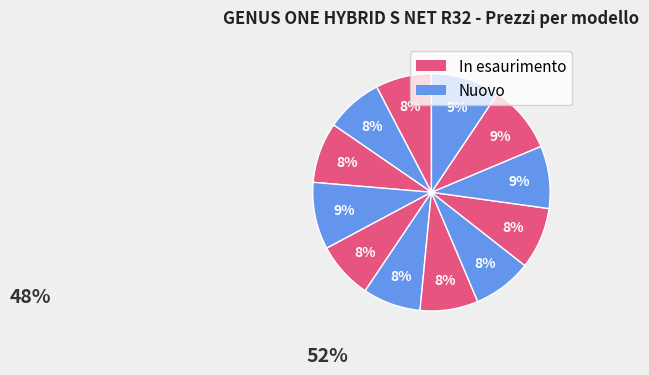

To the nearest percent, what is the average slice percentage?

8%